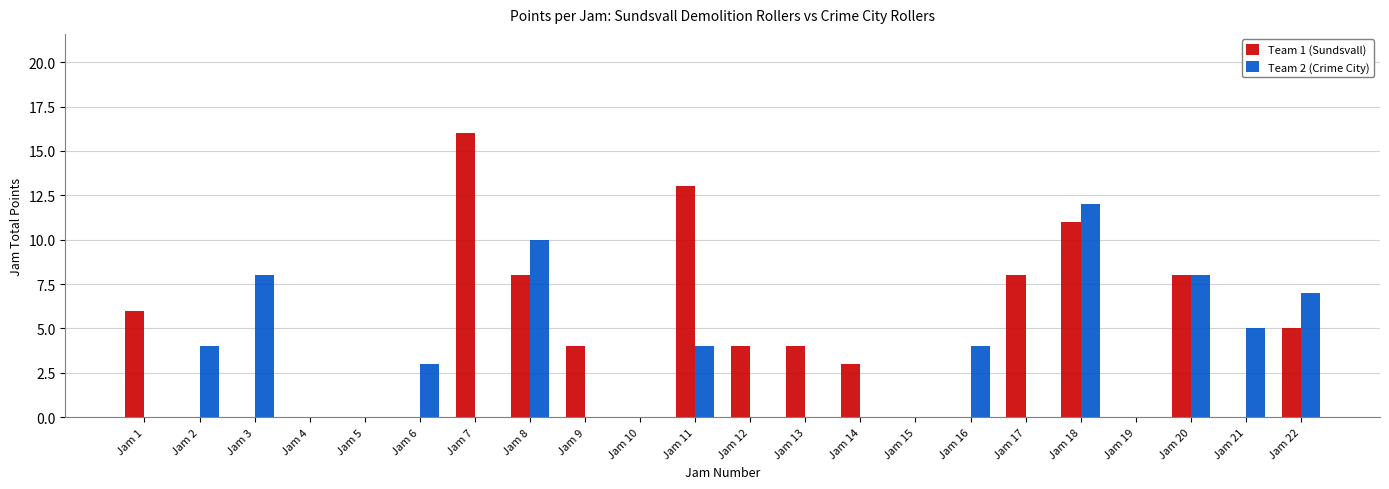

Reading right to left, extract all data points from this chart.

Team 1 (Sundsvall): Jam 22=5	Jam 21=0	Jam 20=8	Jam 19=0	Jam 18=11	Jam 17=8	Jam 16=0	Jam 15=0	Jam 14=3	Jam 13=4	Jam 12=4	Jam 11=13	Jam 10=0	Jam 9=4	Jam 8=8	Jam 7=16	Jam 6=0	Jam 5=0	Jam 4=0	Jam 3=0	Jam 2=0	Jam 1=6
Team 2 (Crime City): Jam 22=7	Jam 21=5	Jam 20=8	Jam 19=0	Jam 18=12	Jam 17=0	Jam 16=4	Jam 15=0	Jam 14=0	Jam 13=0	Jam 12=0	Jam 11=4	Jam 10=0	Jam 9=0	Jam 8=10	Jam 7=0	Jam 6=3	Jam 5=0	Jam 4=0	Jam 3=8	Jam 2=4	Jam 1=0